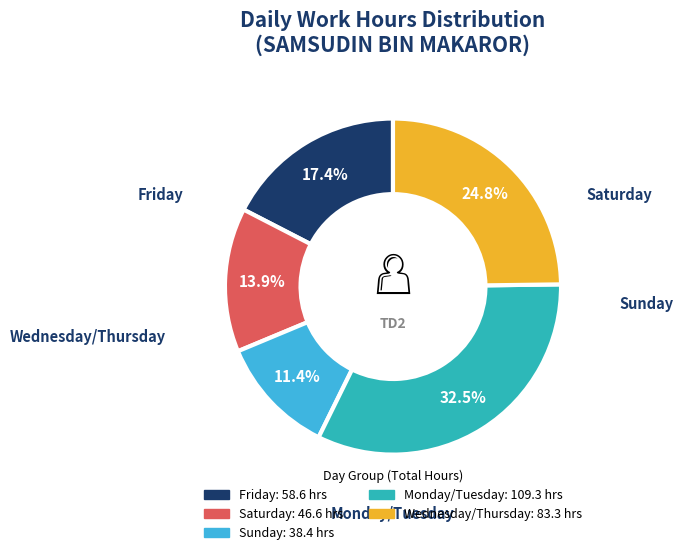

Is there a majority slice in this chart?

No